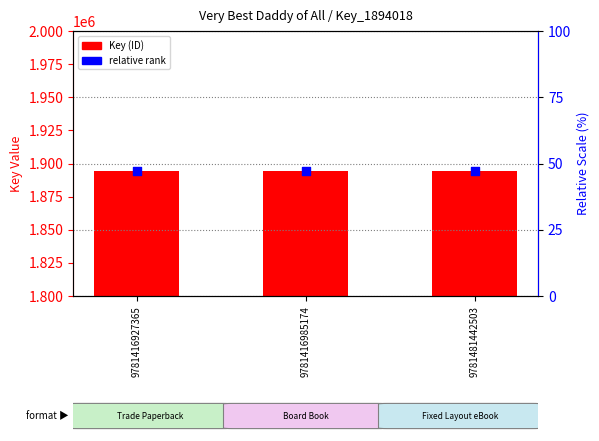

What are all the series names shown in the legend?

Key (ID), relative rank